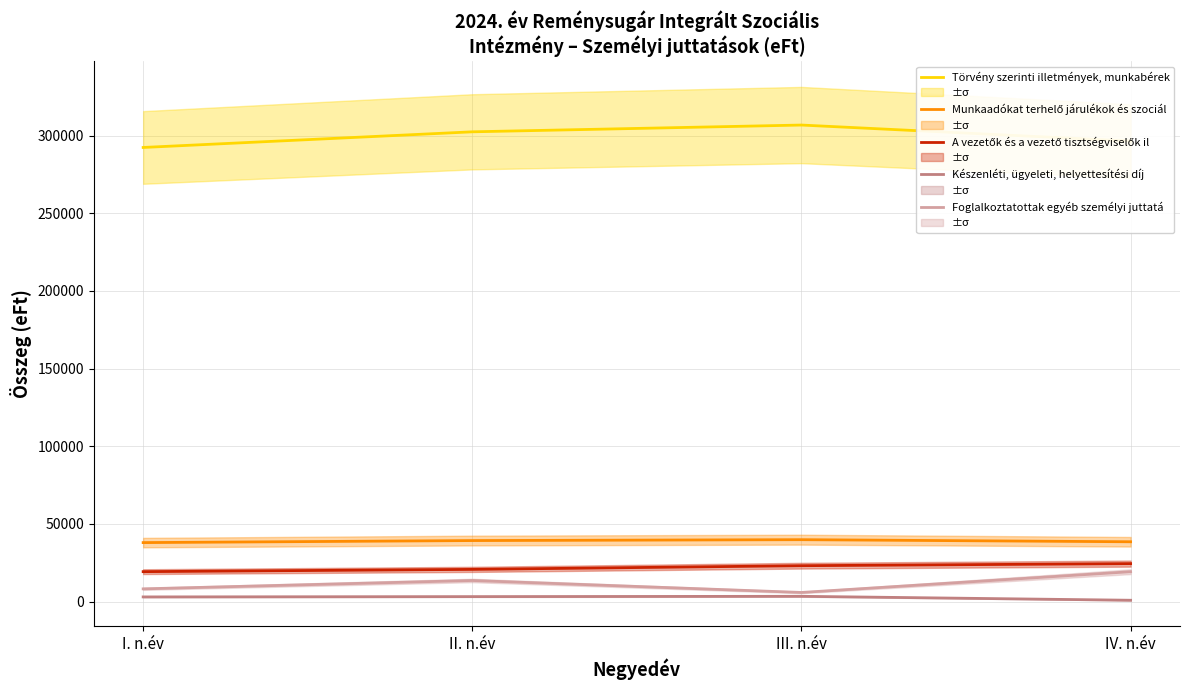

List the labels in order of Munkaadókat terhelő járulékok és szociál value, largest first.

III. n.év, II. n.év, IV. n.év, I. n.év